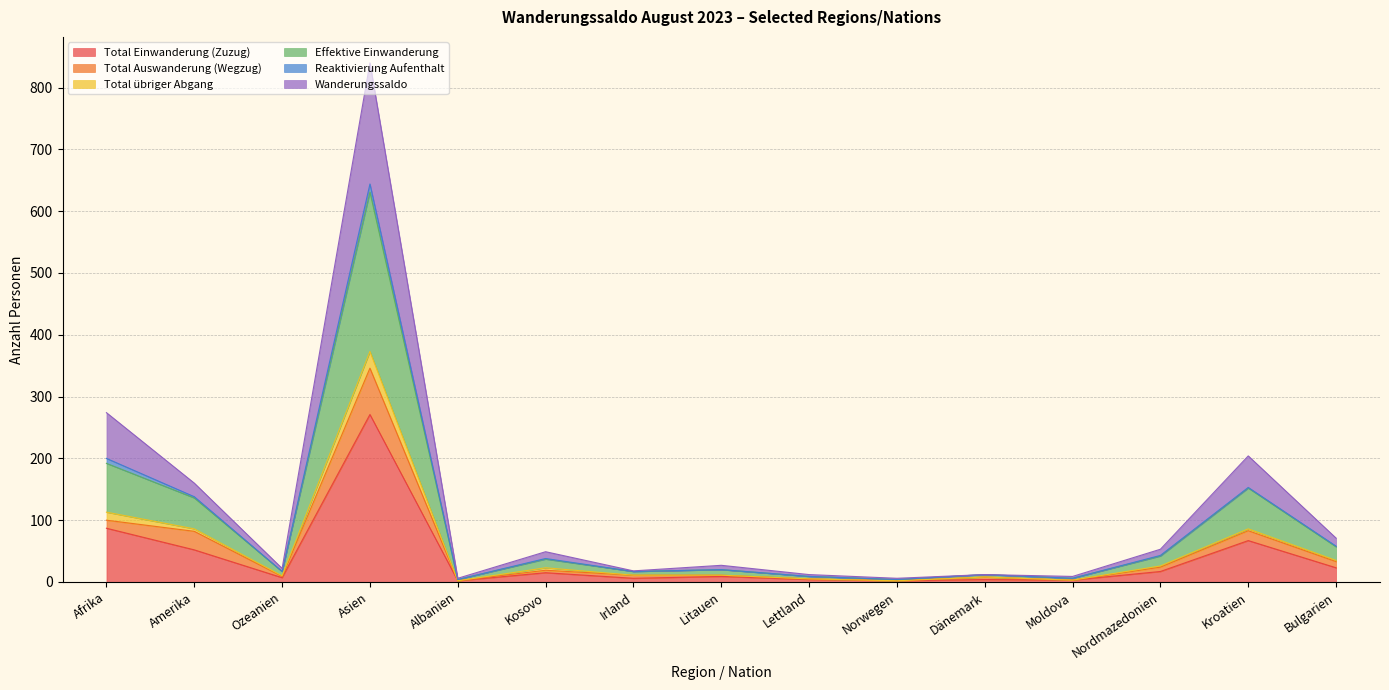

At which category is the sum across all series the highest?

Asien